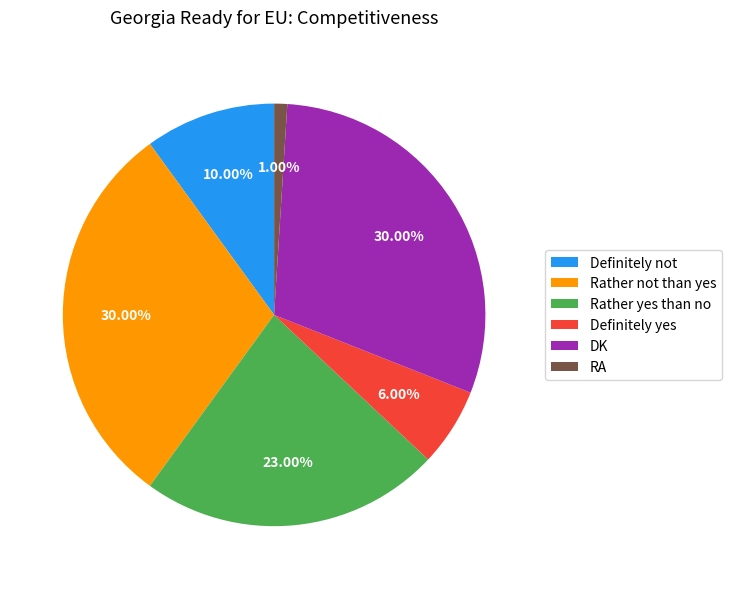

Count the number of slices in the pie.

6